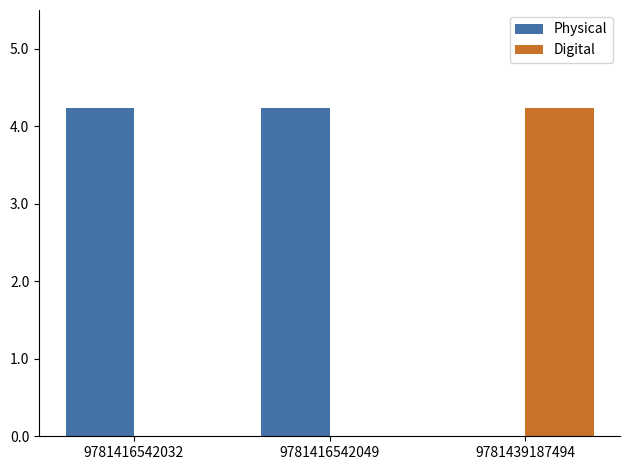

Are the bars grouped side by side (vs. stacked)?

Yes